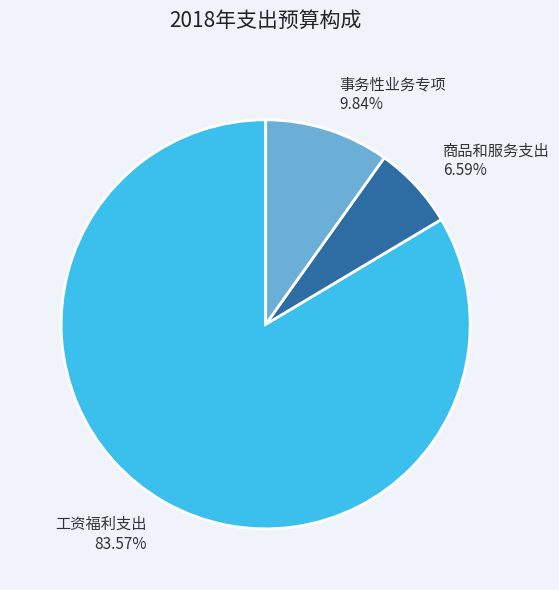

To the nearest percent, what is the difference between the largest and smallest slice percentages?

77%